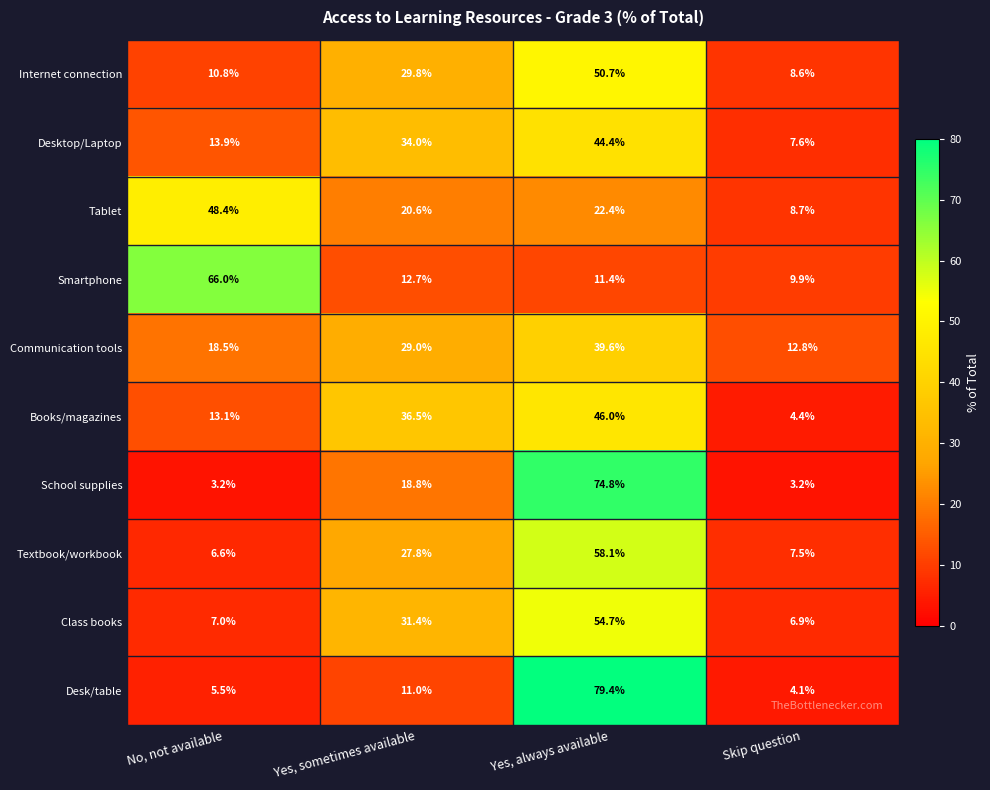

What is the approximate value of Desktop/Laptop at No, not available?

13.9